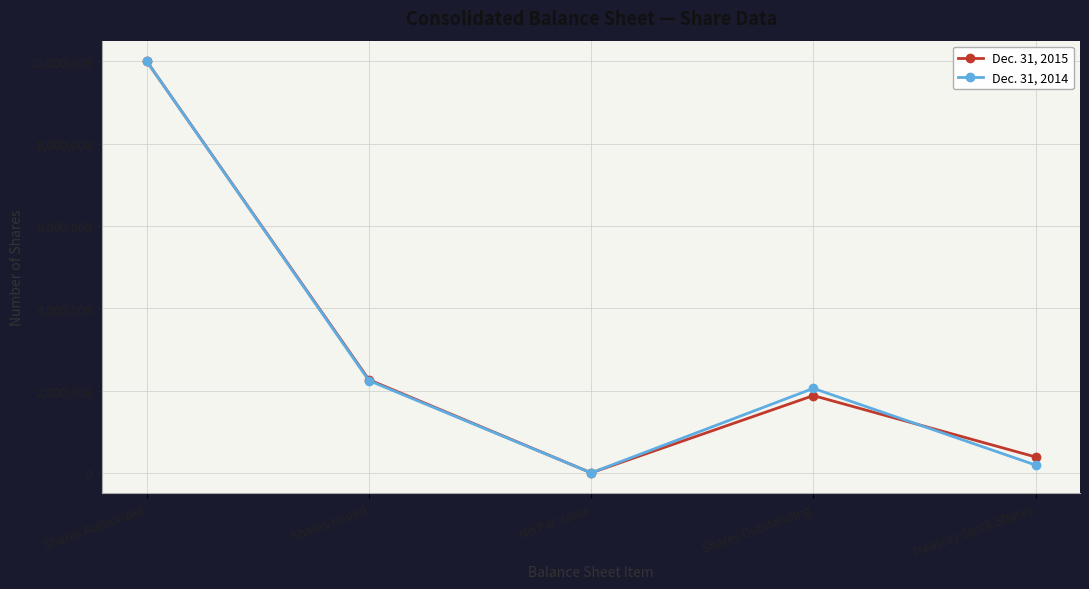

At which label does Dec. 31, 2014 first exceed 2052495?

Shares Authorized